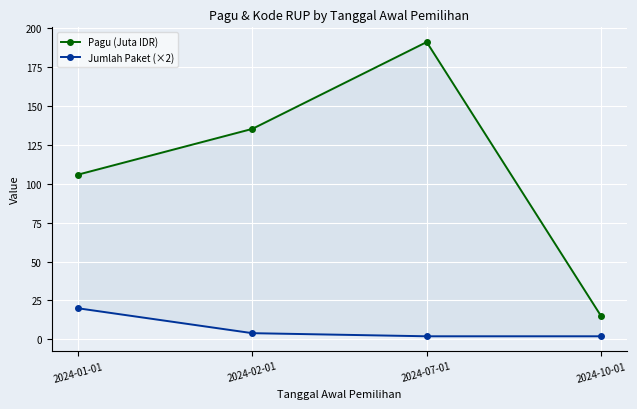

Where does the Jumlah Paket (×2) series first go above 4?

2024-01-01